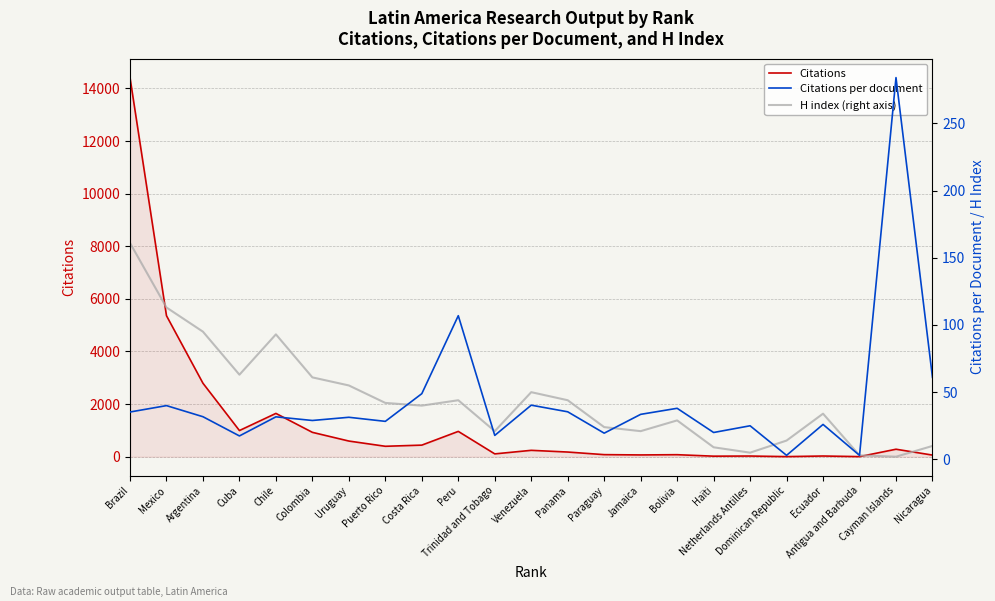

What position from the right is Ecuador?

4